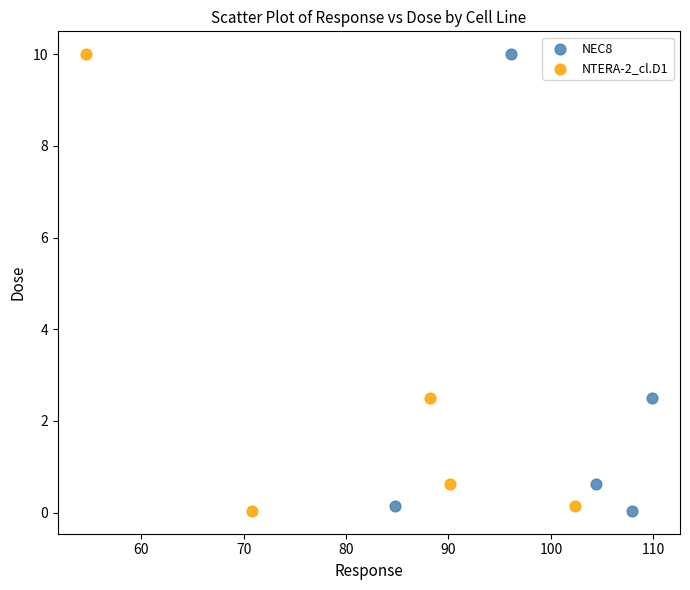

What are all the series names shown in the legend?

NEC8, NTERA-2_cl.D1